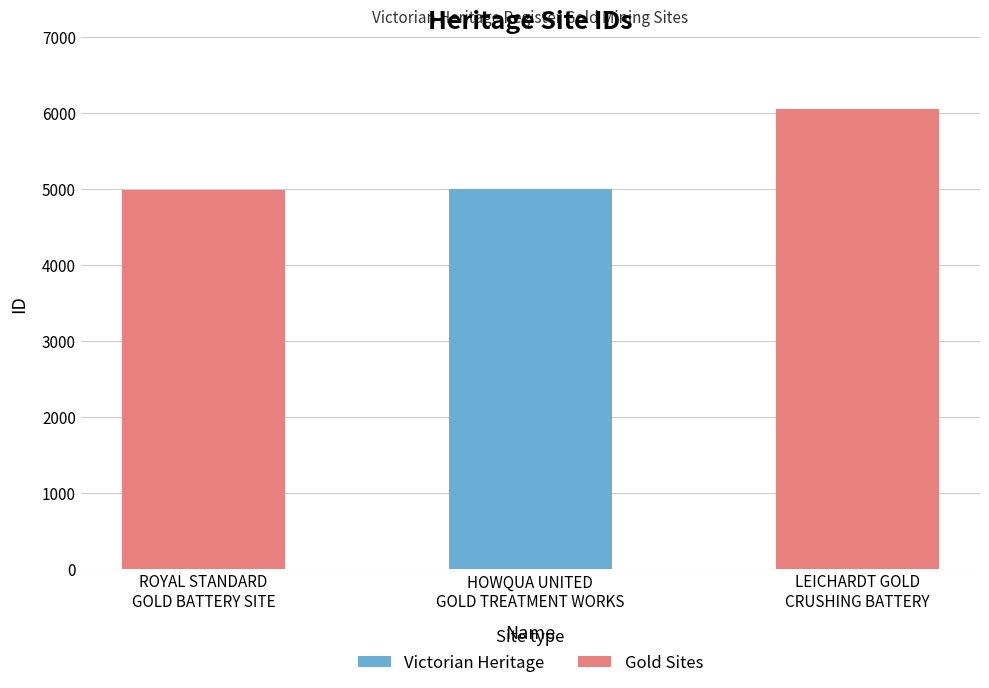

What is the label of the 2nd bar from the right?

HOWQUA UNITED
GOLD TREATMENT WORKS